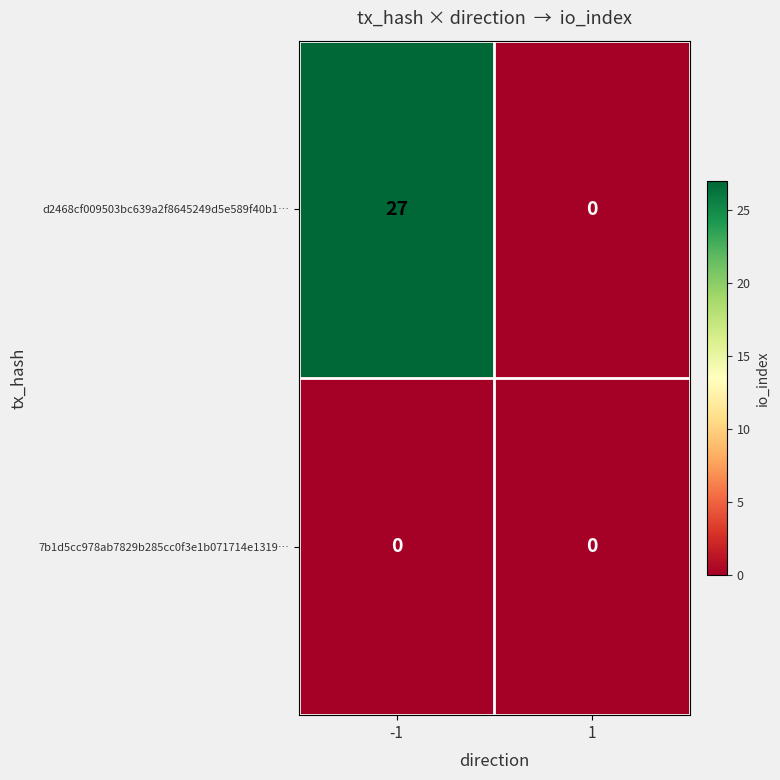

Which series has the largest total across all categories?

d2468cf009503bc639a2f8645249d5e589f40b1…